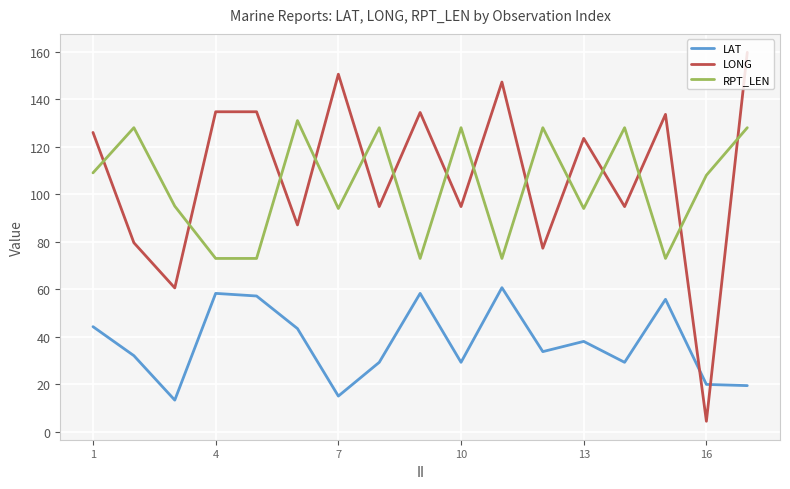

How many intersections are there between LONG and RPT_LEN?

14